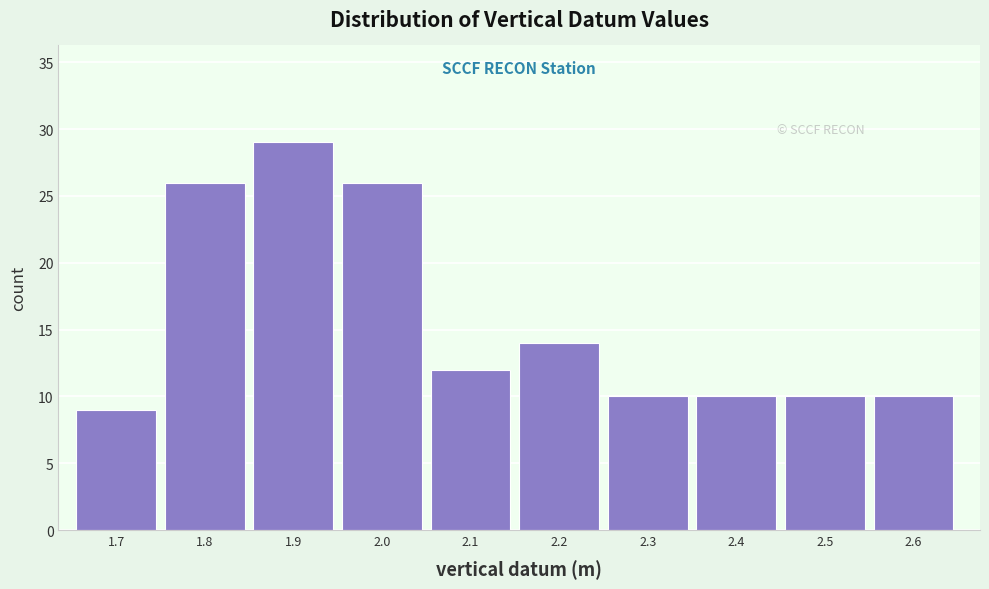

Reading left to right, what are all the values shown in this chart?

9	26	29	26	12	14	10	10	10	10